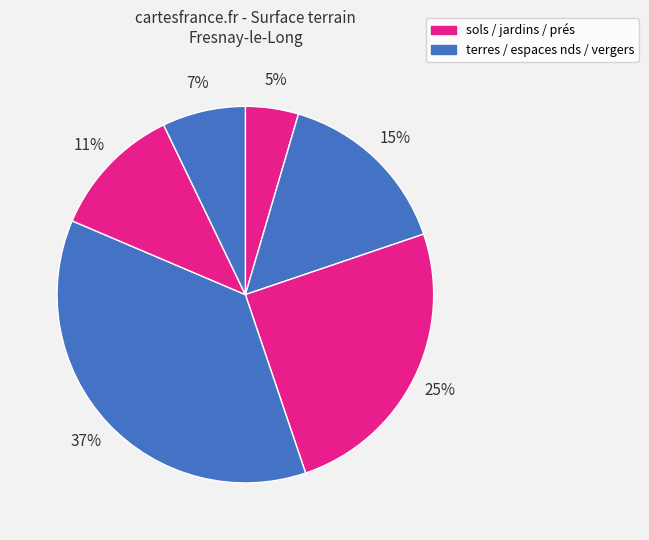

Count the number of slices in the pie.

6